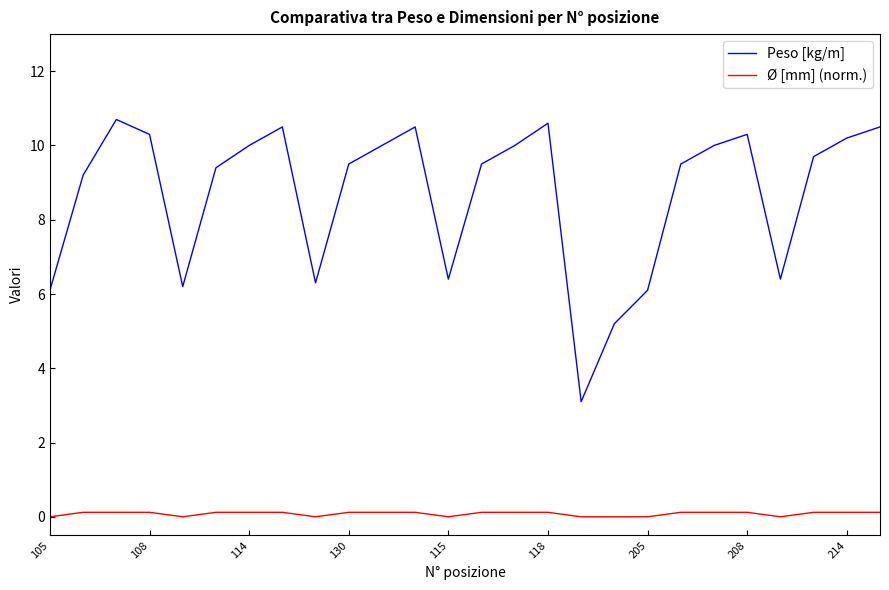

Which series has the largest range (max minus min)?

Peso [kg/m]